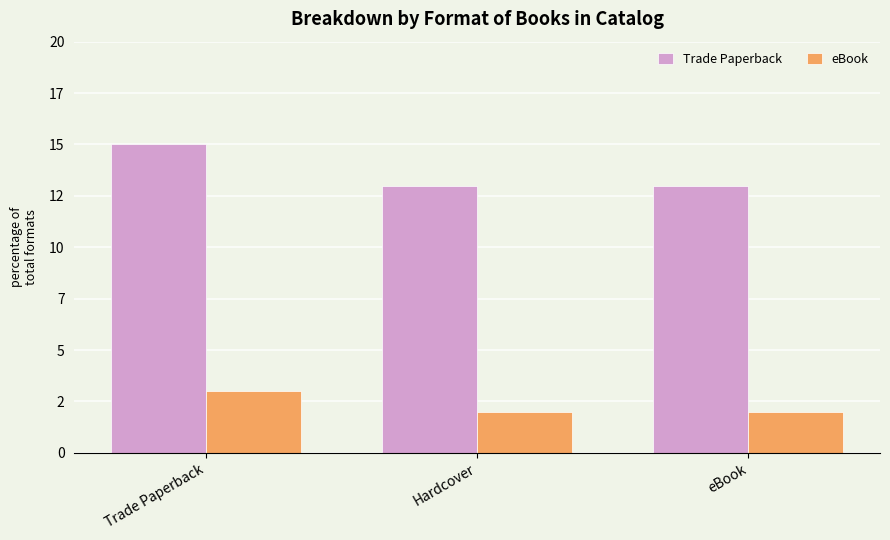

What are all the series names shown in the legend?

Trade Paperback, eBook